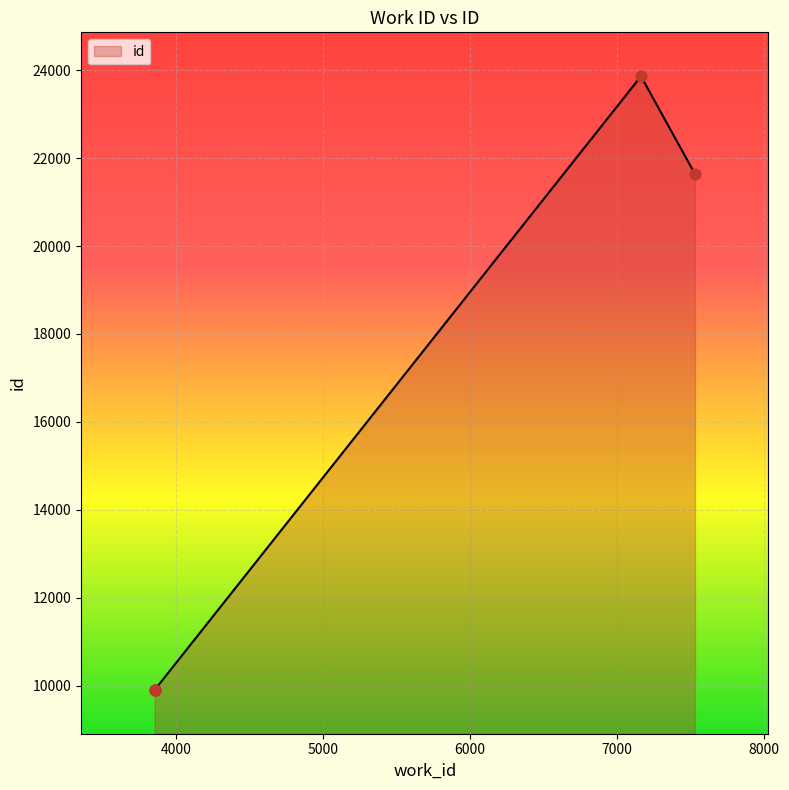

True or false: the data has more than 0 interior local peaks.

True